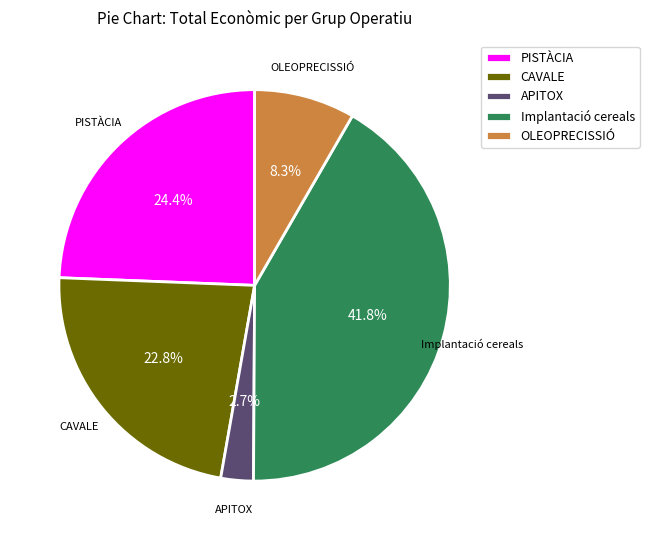

Do CAVALE and APITOX together represent more than half of the pie?

No